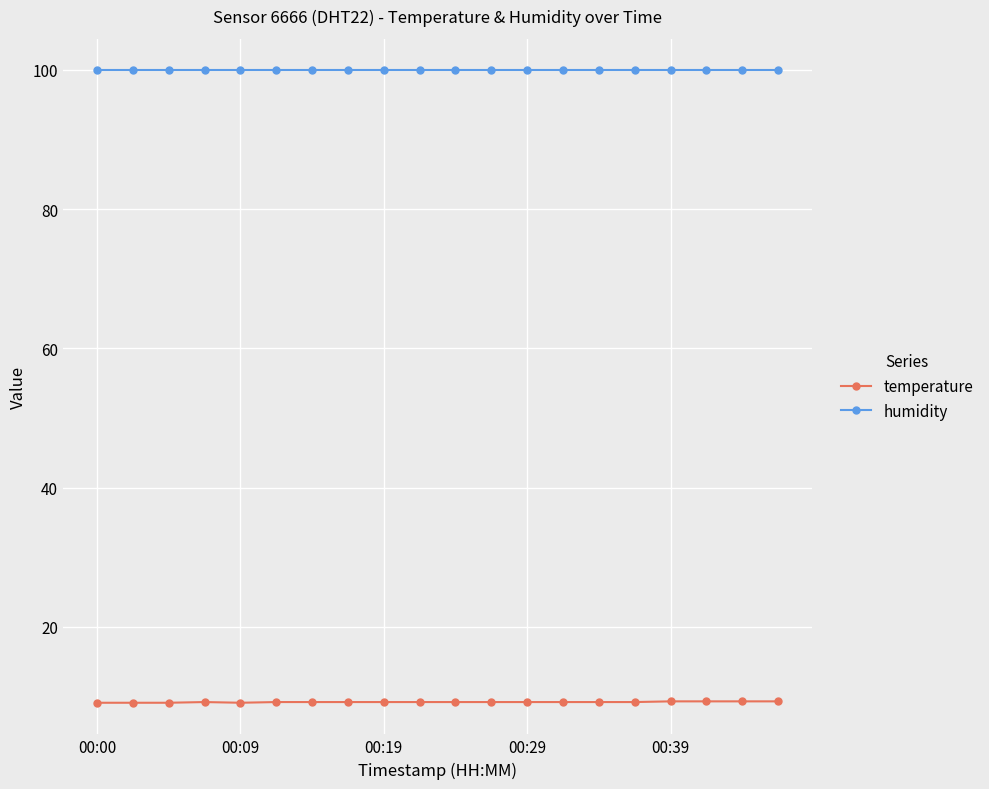

What is the sum of all temperature values?

184.0